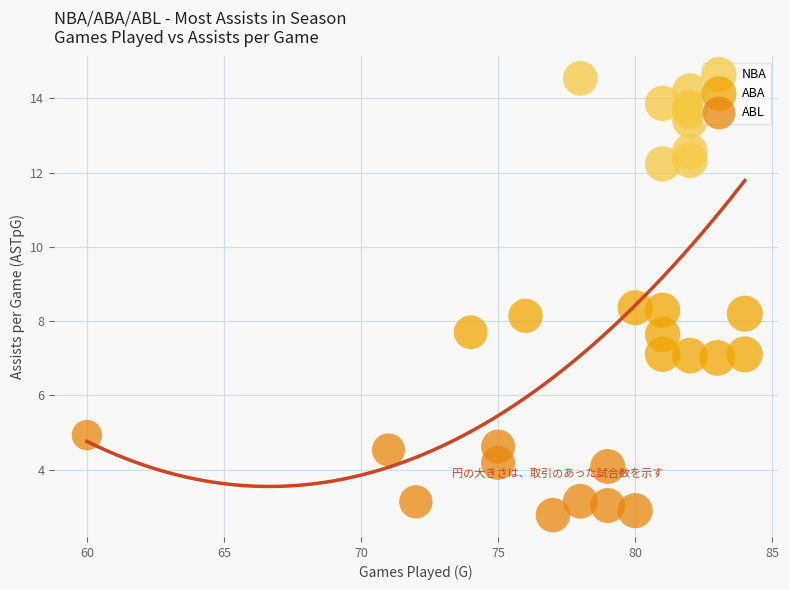

Which series reaches the maximum Y coordinate?

NBA